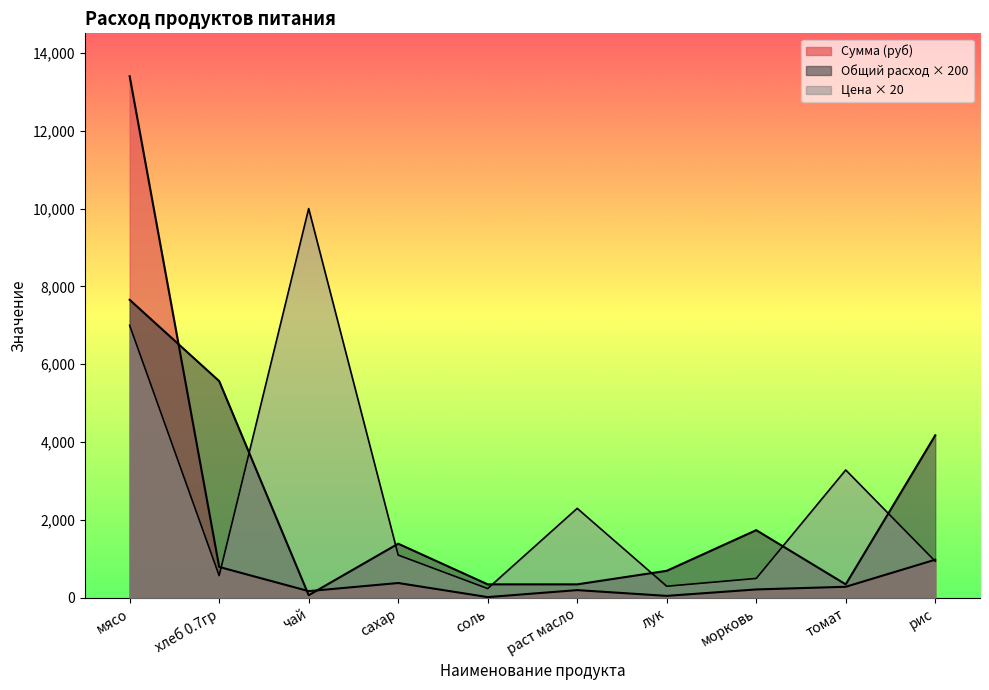

True or false: Сумма (руб) and Цена intersect in this chart.

True